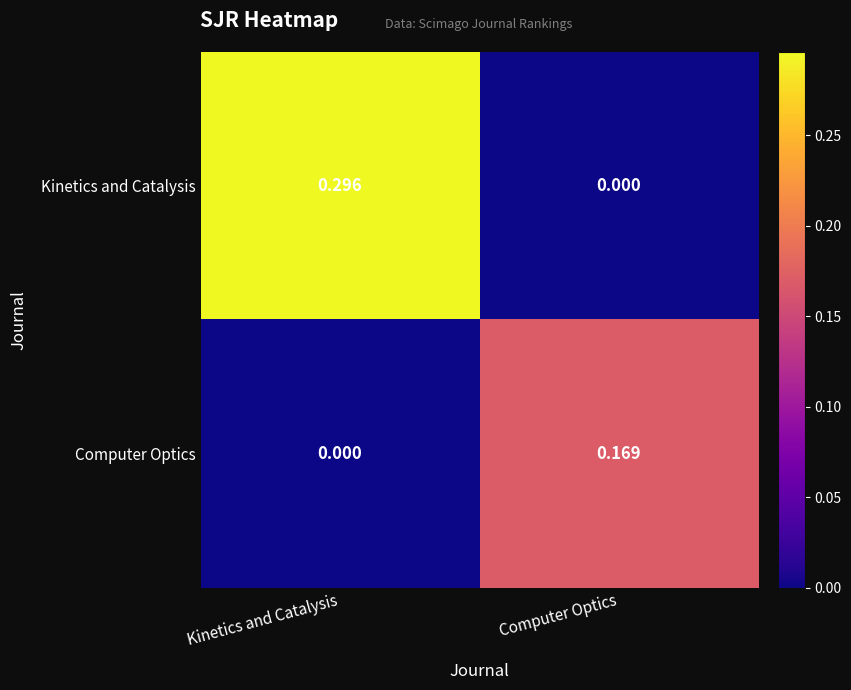

Which series changed the most between Kinetics and Catalysis and Computer Optics?

Kinetics and Catalysis